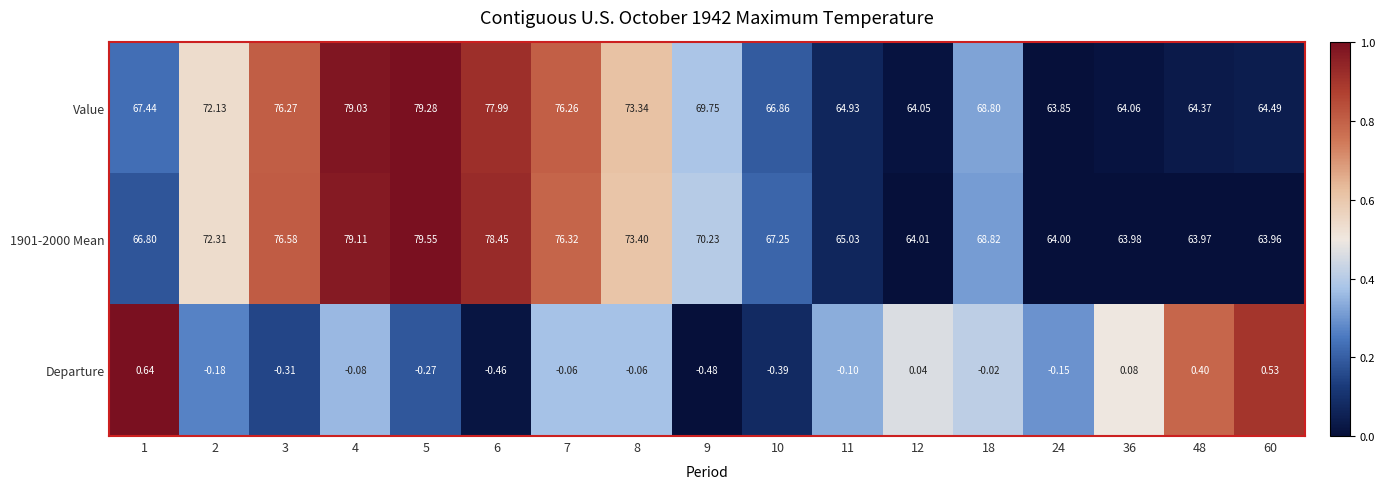

Is the value of Departure at 3 greater than the value of 1901-2000 Mean at 60?

No